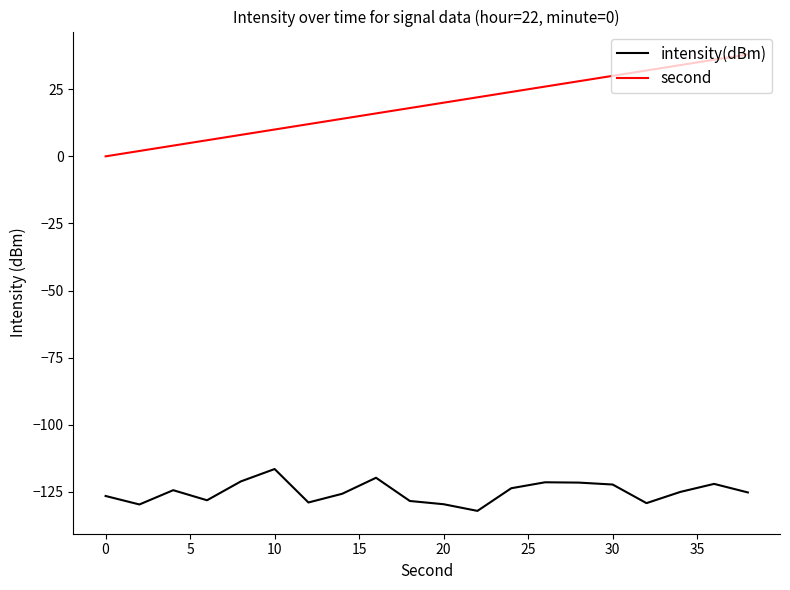

What is the lowest value of the intensity(dBm) series?

-132.1